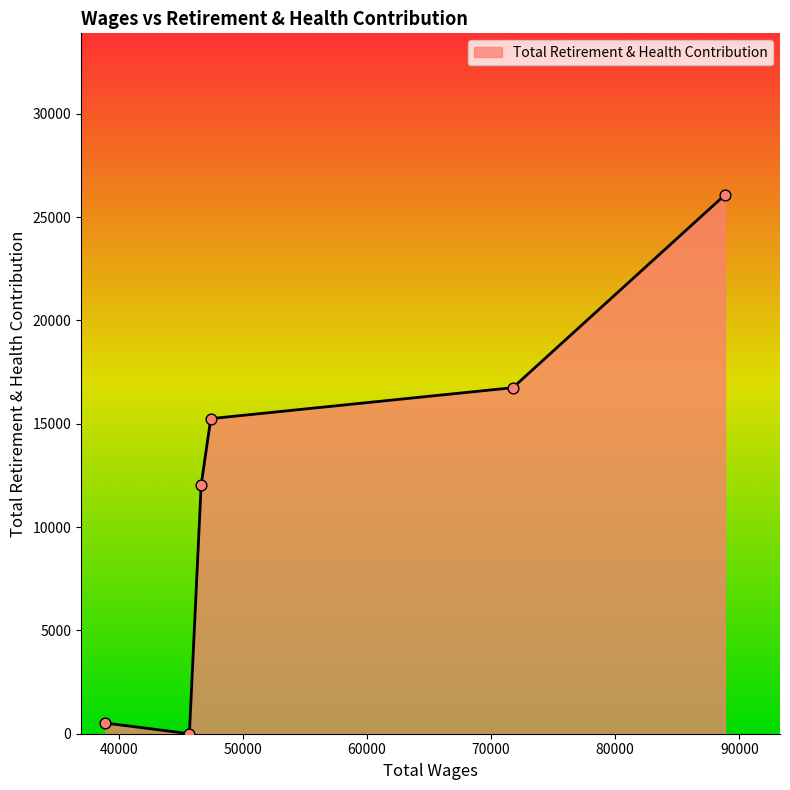

True or false: there are more than 0 points higher than both neighbors.

False